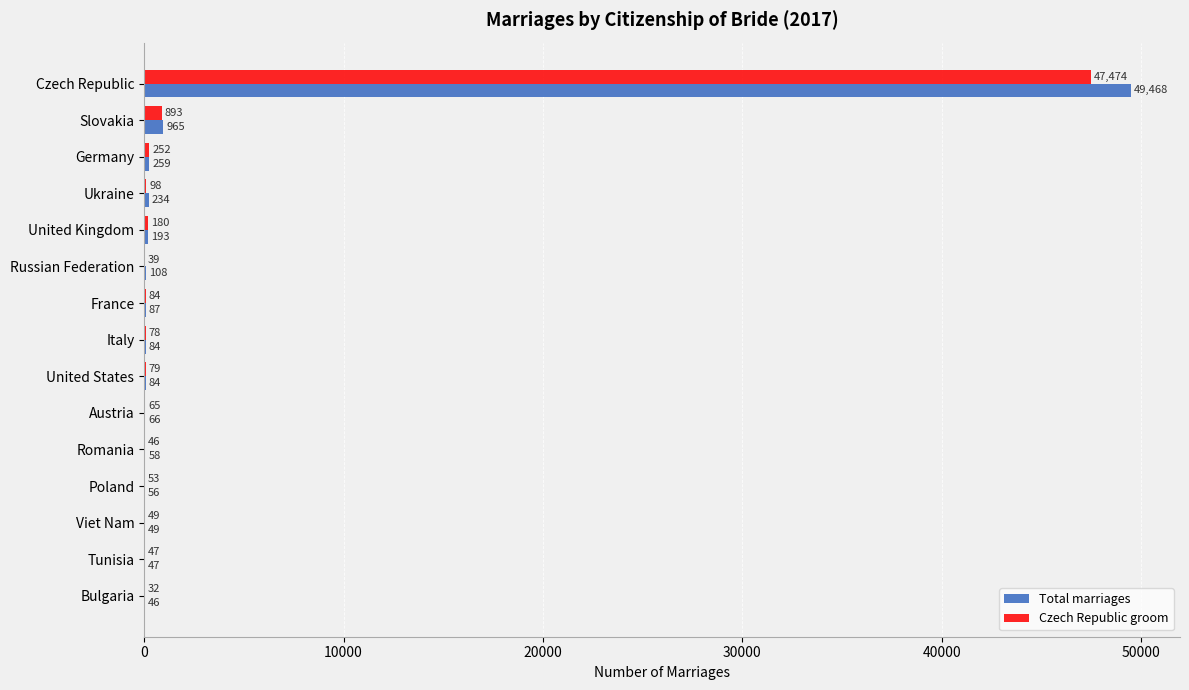

At which label does Czech Republic groom reach its peak?

Czech Republic